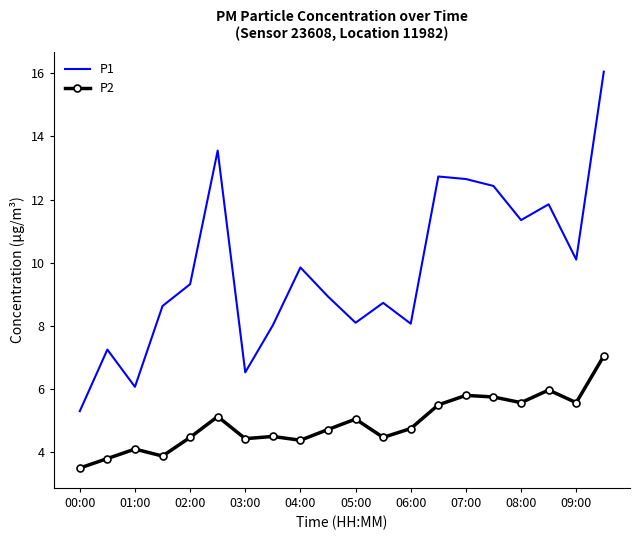

True or false: P2 and P1 cross at least once.

False